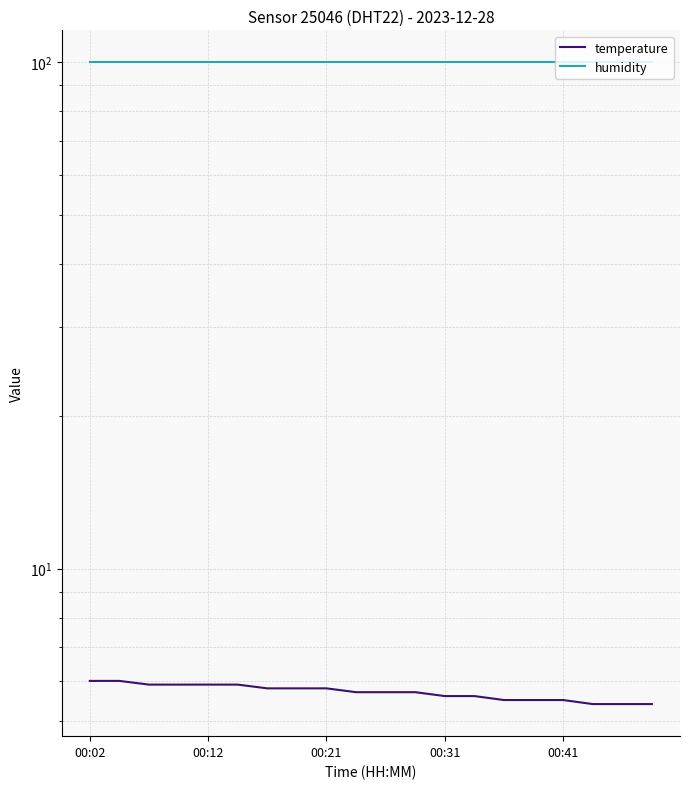

True or false: temperature has a value of 5.7 at 11.

True